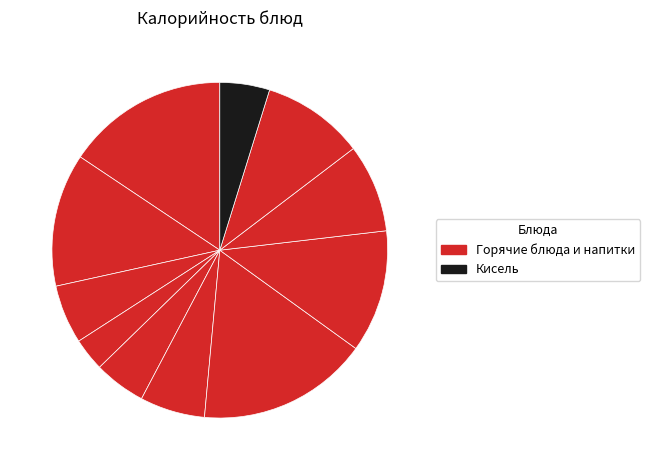

How many segments does this pie chart have?

11